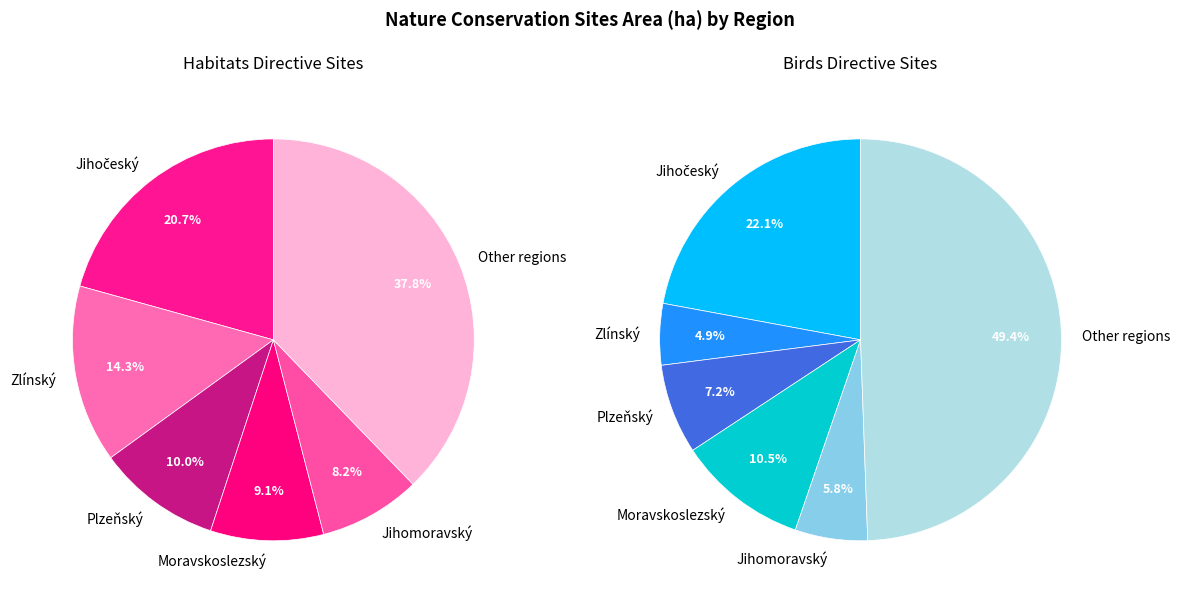

Does Jihomoravský represent more than half of the total?

No